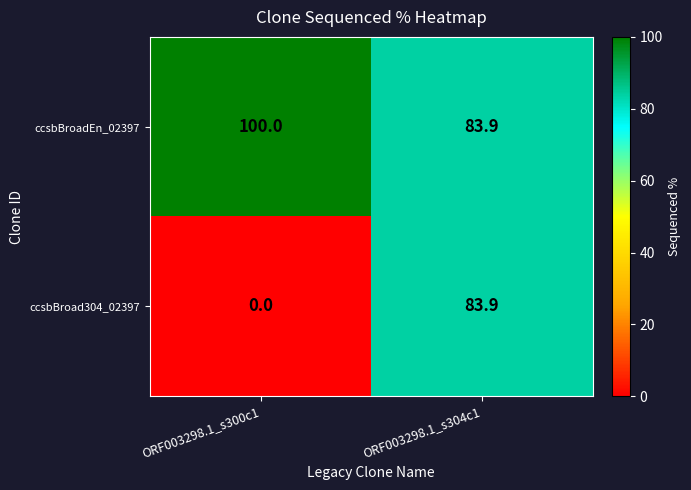

At which category does the chart reach its minimum across all series?

ORF003298.1_s300c1